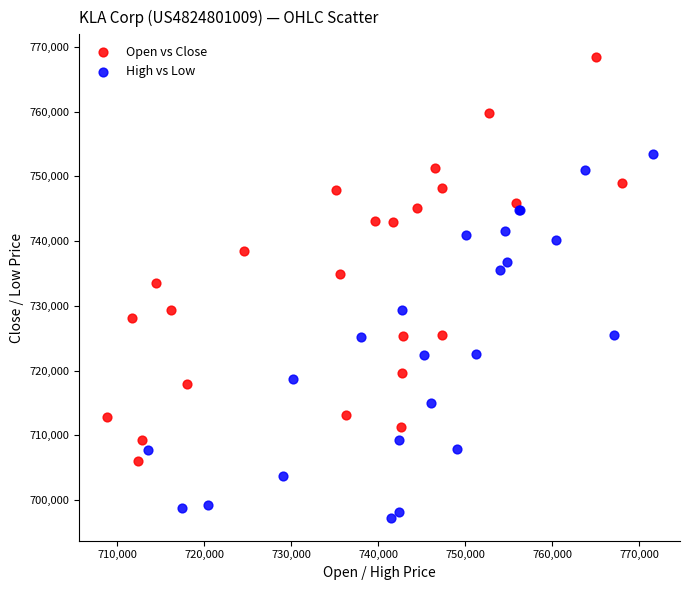

Which series has the widest spread of Y values?

Open vs Close